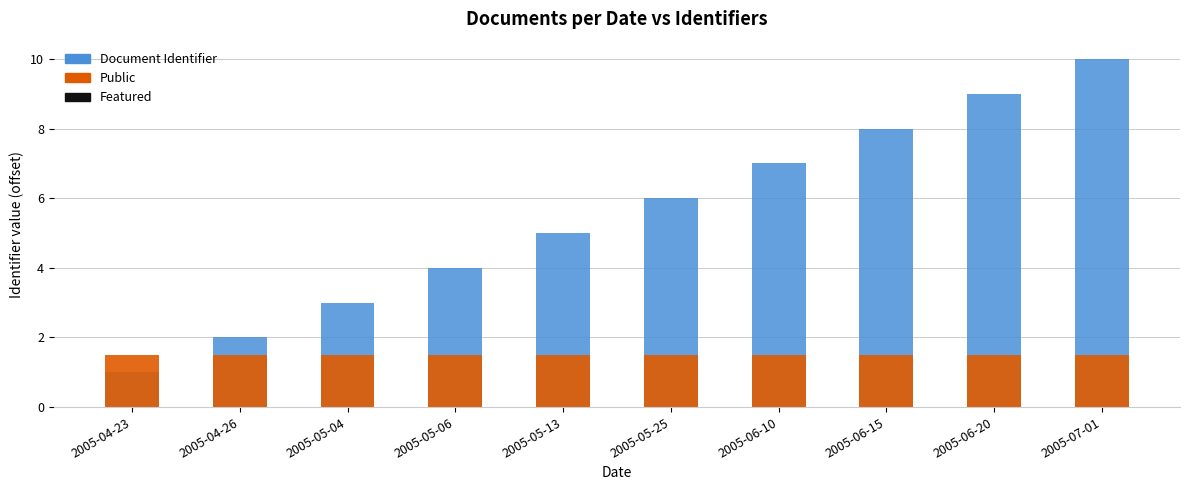

Is it true that Public equals 0.9 at 2005-05-13?

False